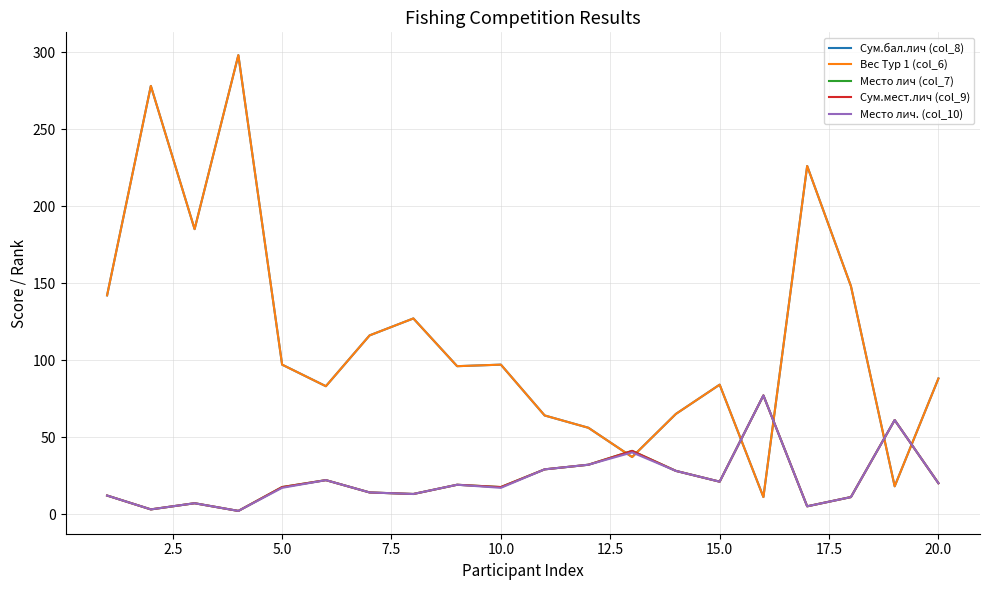

Does the chart have visible grid lines?

Yes